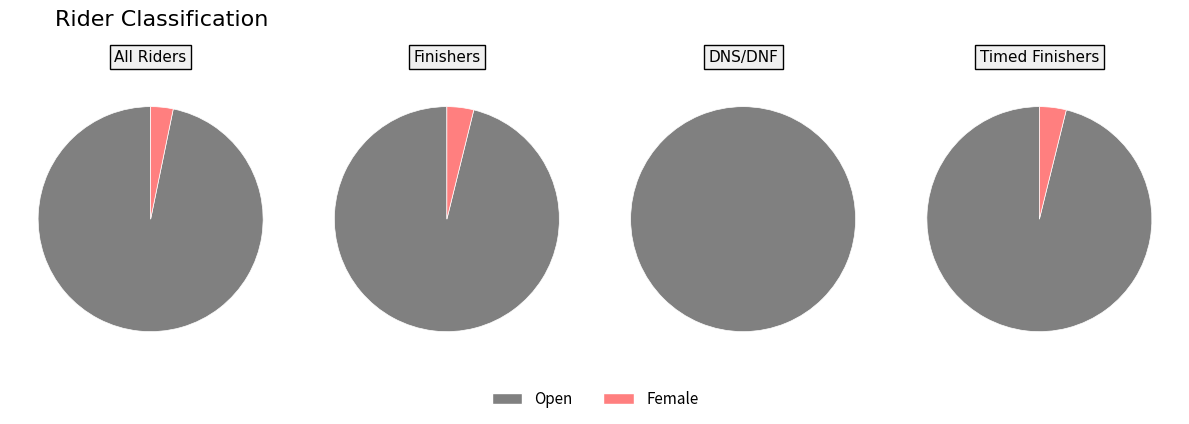

To the nearest percent, what portion does Open represent?

97%